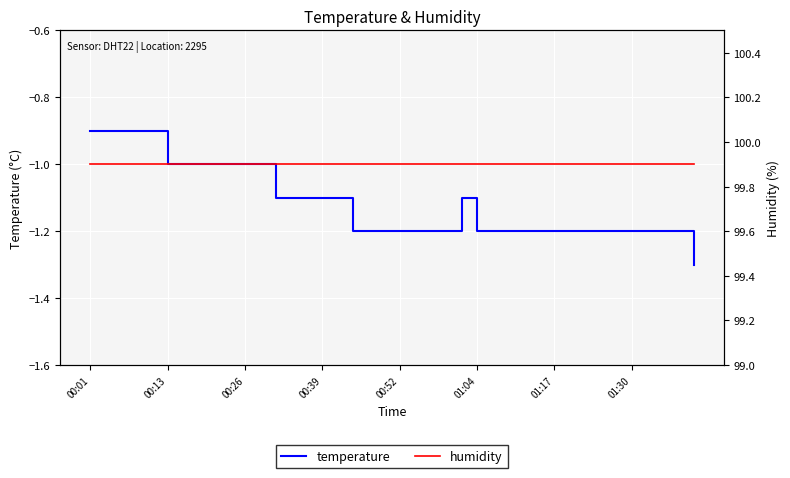

The temperature series shows -1.1 at 00:39. True or false?

True